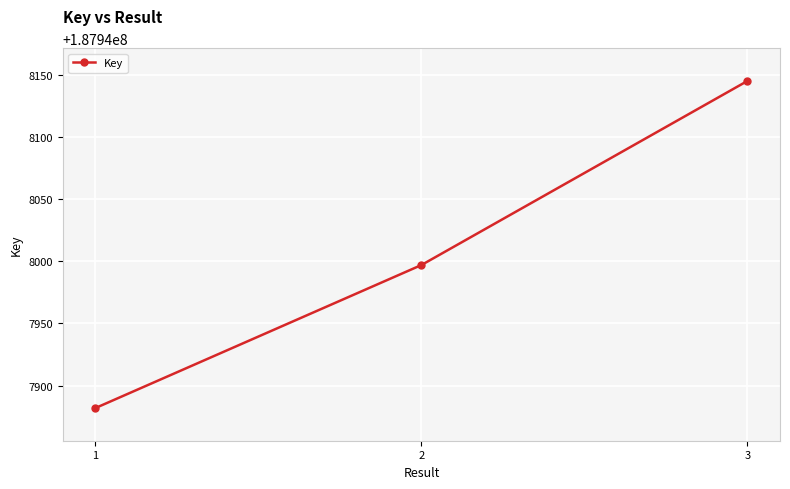

Between 3 and 2, which is larger?

3